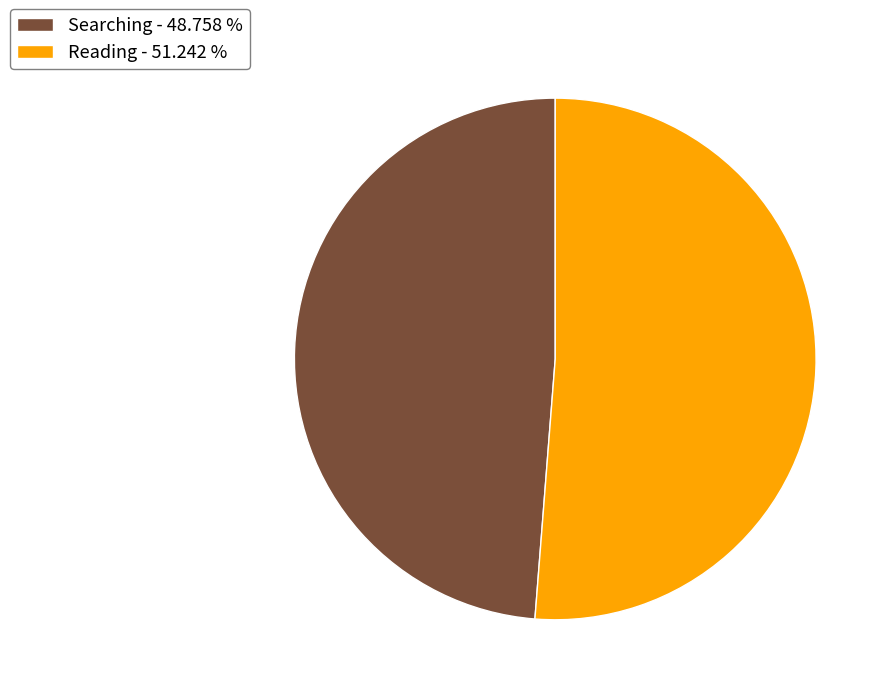

Approximately how many times larger is the value at Searching compared to Reading?

1.0